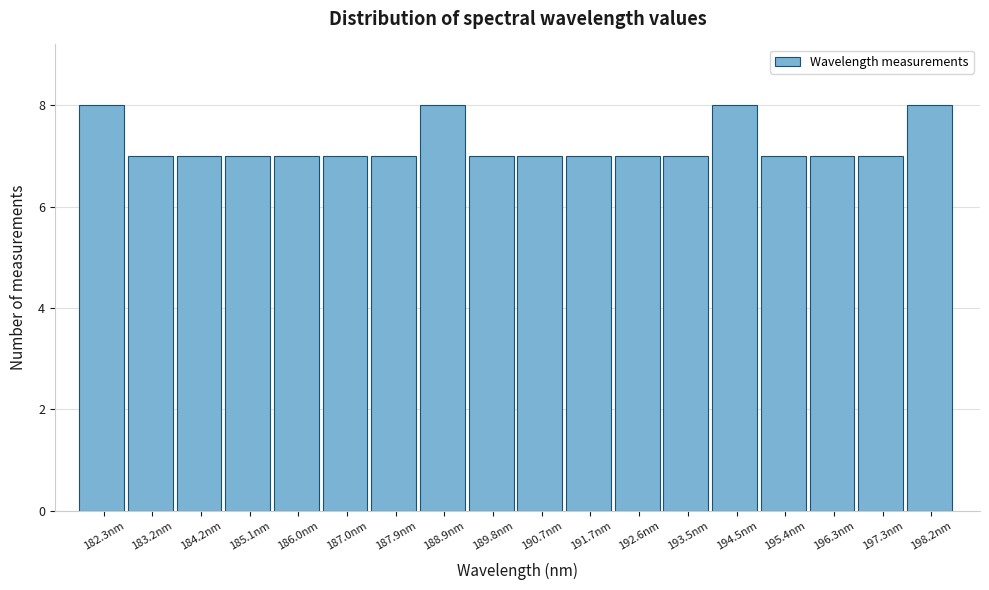

What is the height of the bar covering 189.3 to 190.3 on the x-axis? Neither the bar edges nor the heights are printed on the chart, so give them approximately, as read against the axes.

7